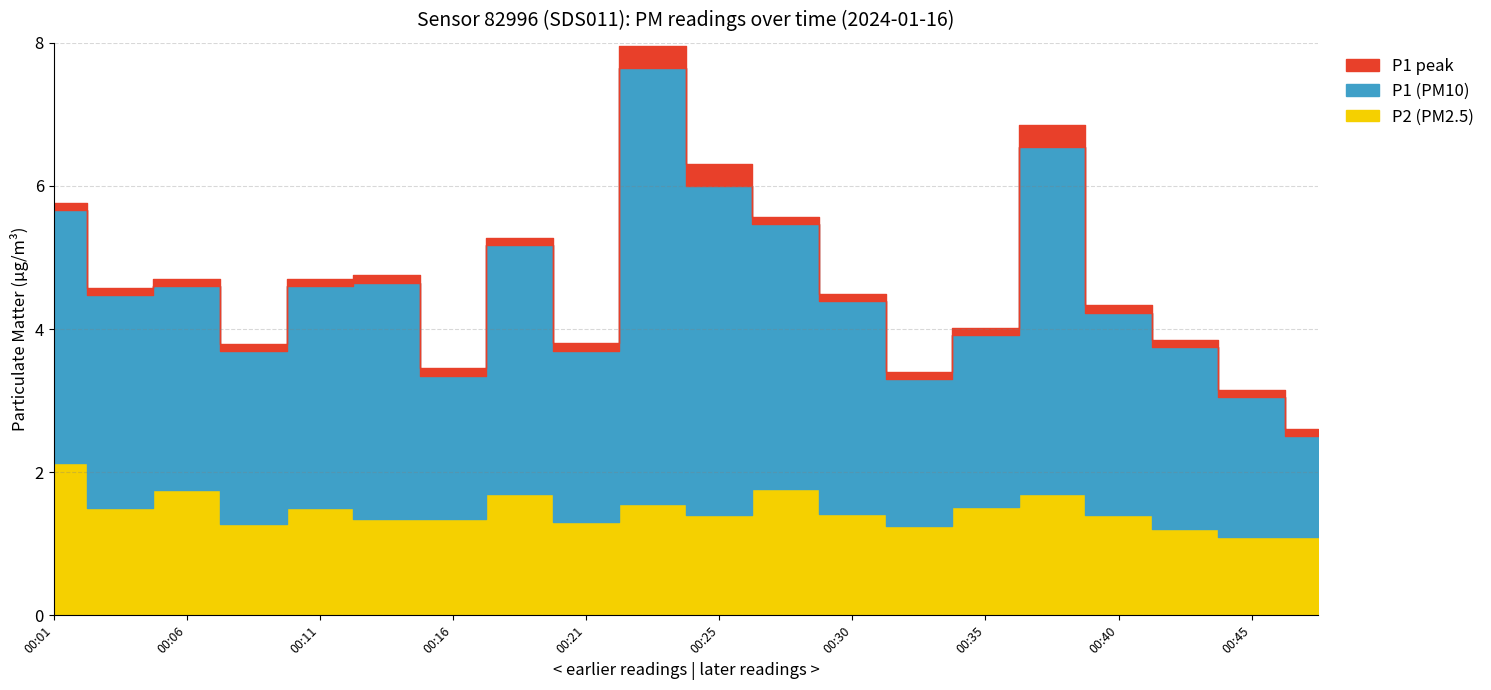

Where is the first local maximum for P1?

00:13